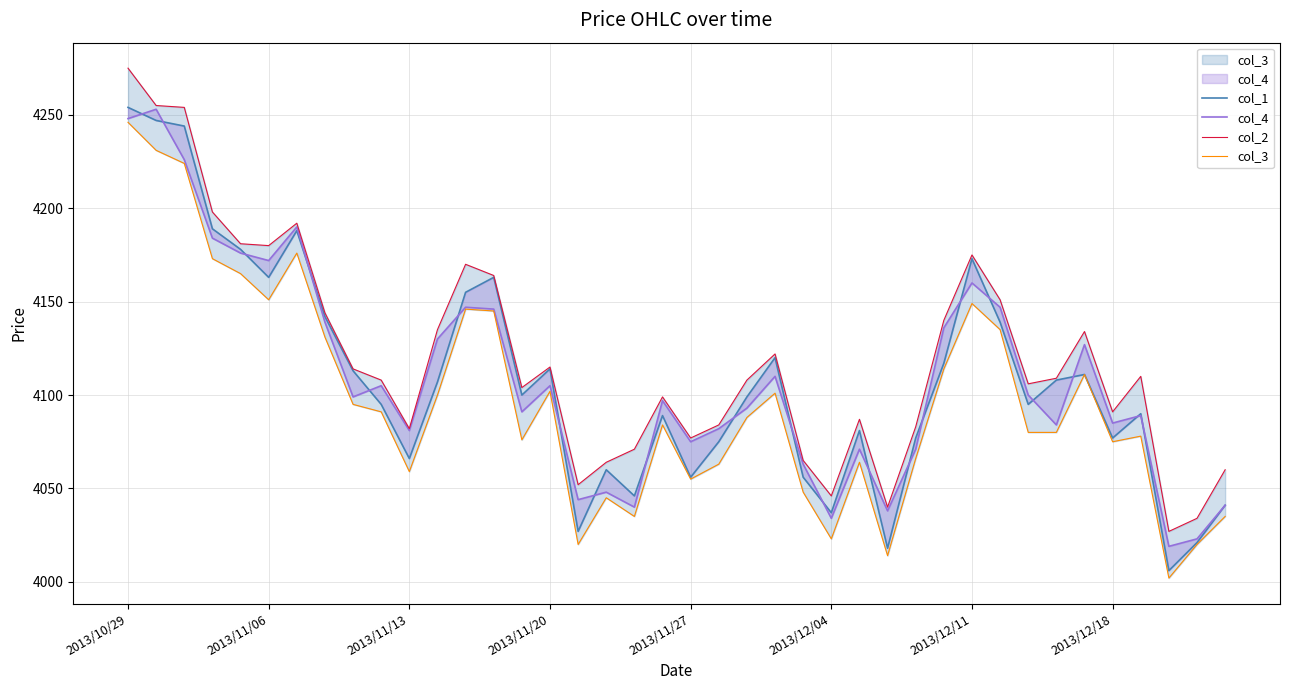

The col_1 series shows 4056 at 2013/11/27. True or false?

True